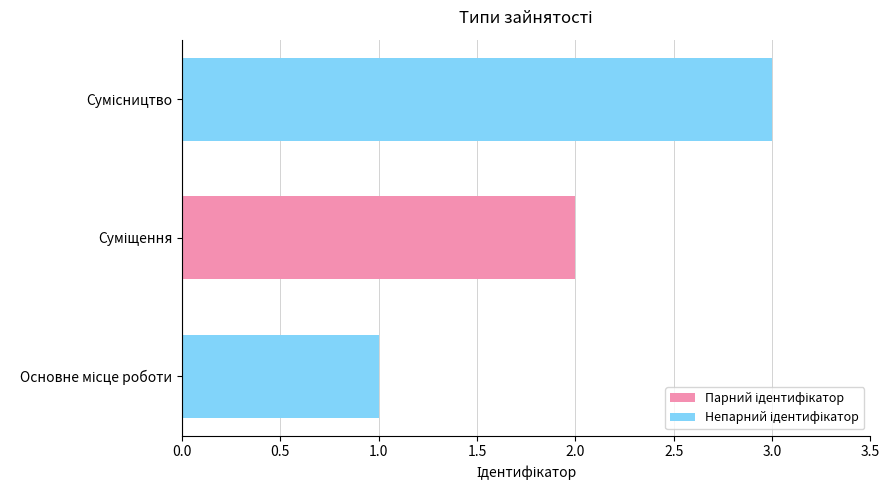

What is the sum of all values?

6